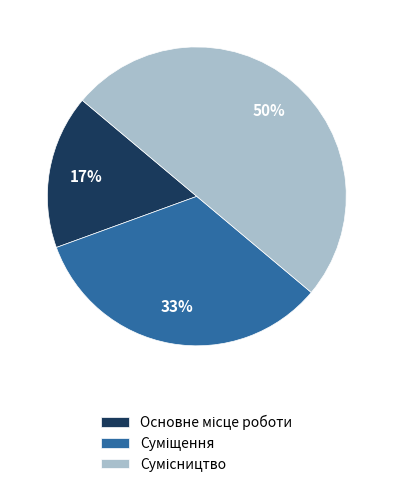

To the nearest percent, what is the difference between the largest and smallest slice percentages?

33%